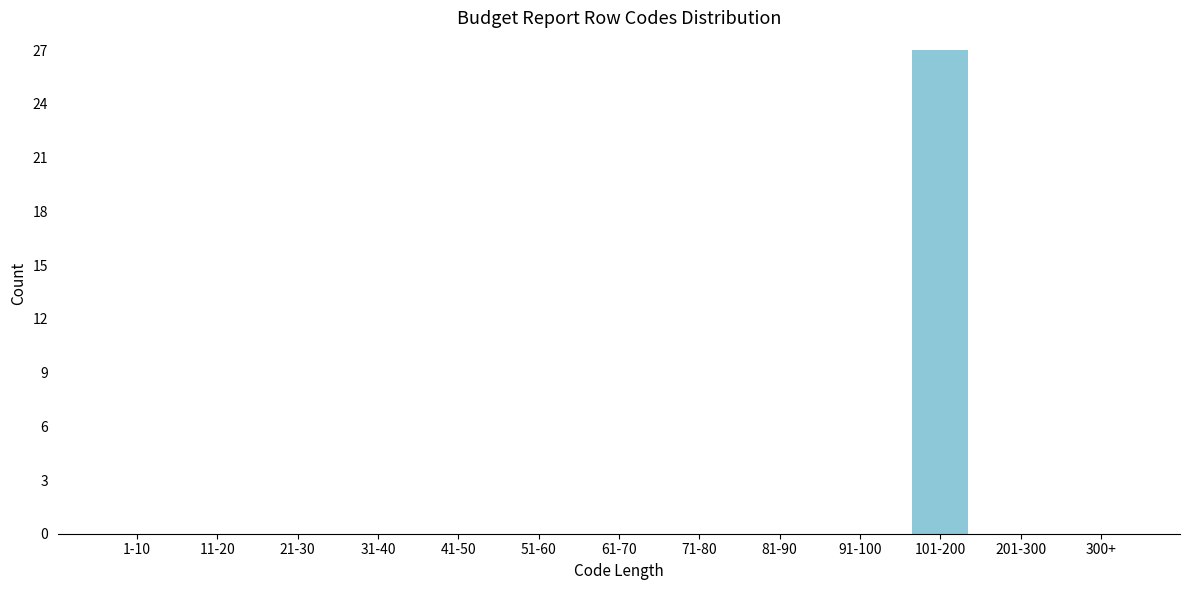

Reading left to right, what are all the values shown in this chart?

1-10=0	11-20=0	21-30=0	31-40=0	41-50=0	51-60=0	61-70=0	71-80=0	81-90=0	91-100=0	101-200=27	201-300=0	300+=0